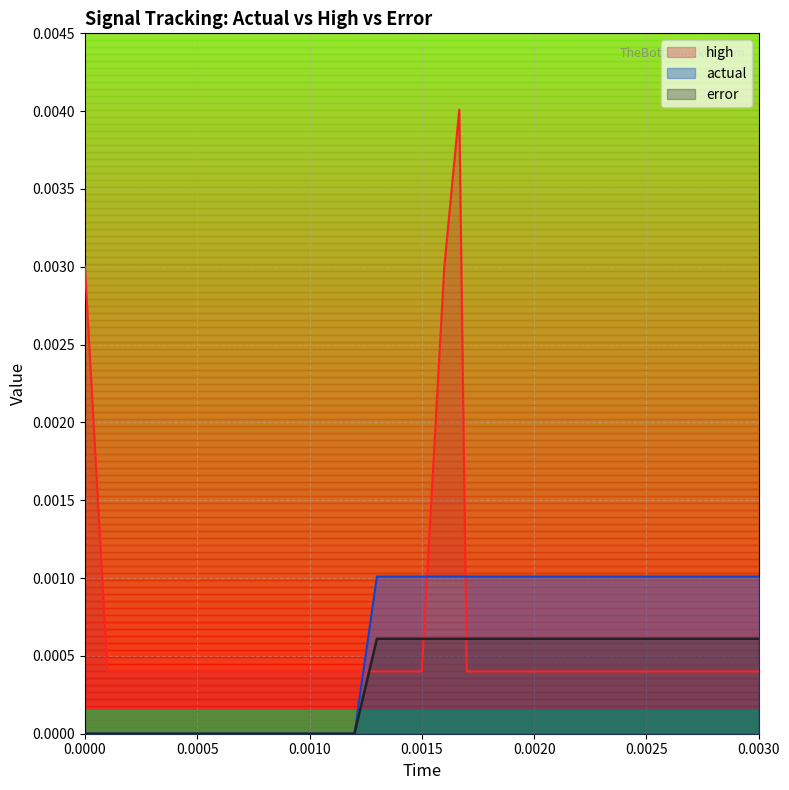

How many intersections are there between error and high?

3